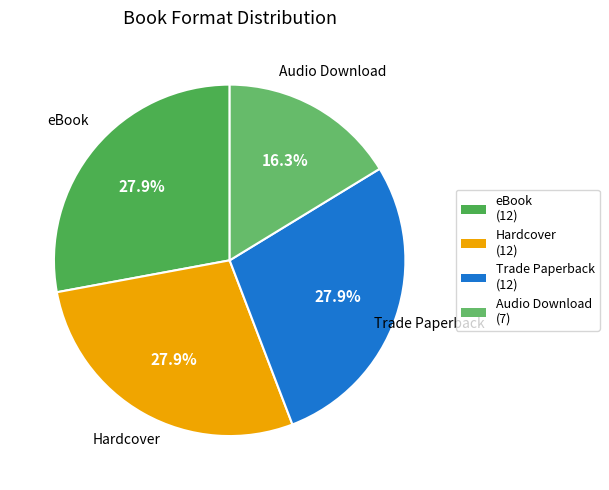

What is the ratio of the value at Trade Paperback to the value at Hardcover?

1.0